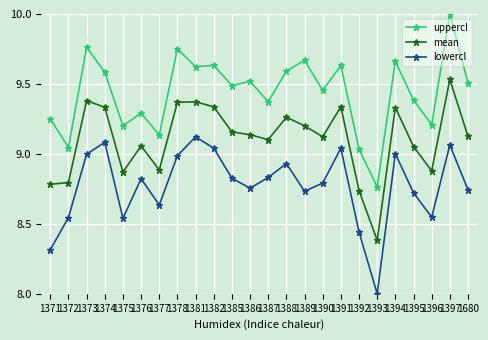

At which category is the sum across all series the highest?

1397